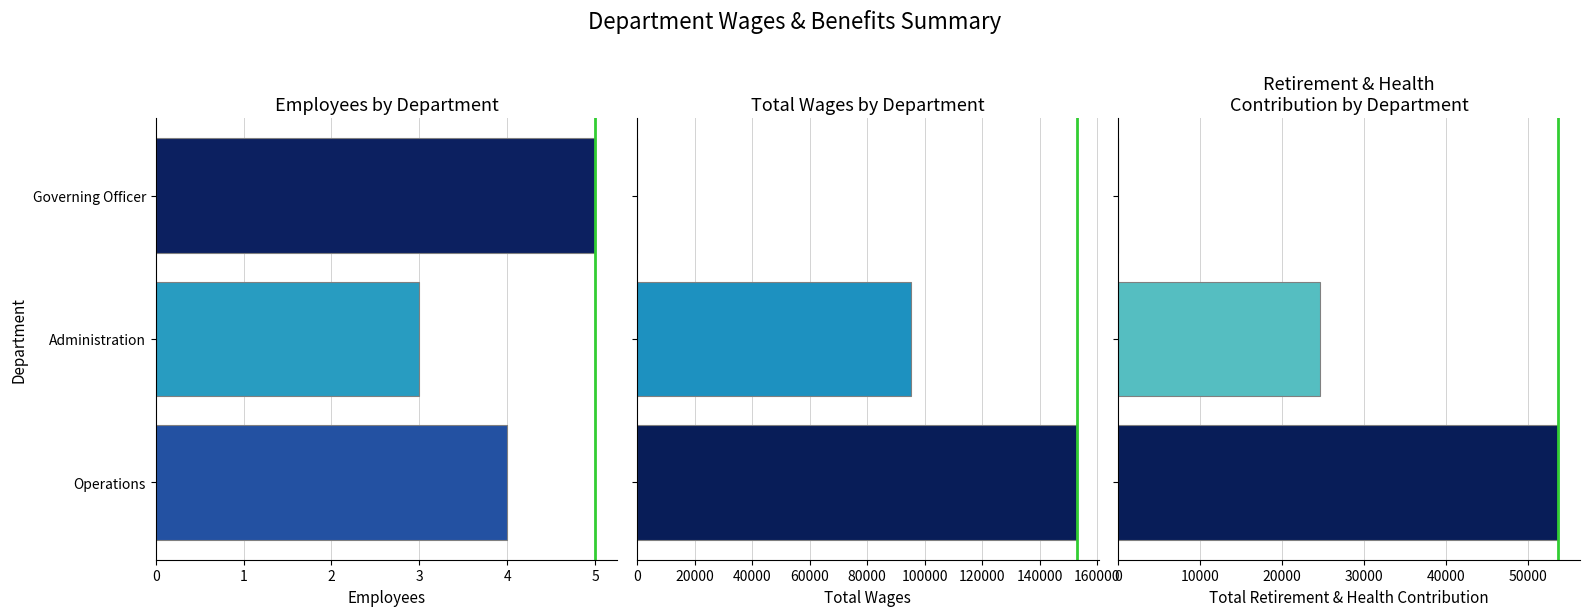

Which series changed the most between Operations and Governing Officer?

Total Wages